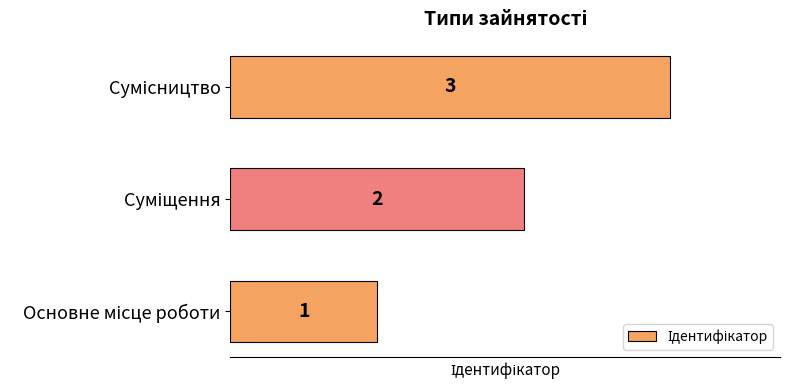

What is the maximum value shown in the chart?

3